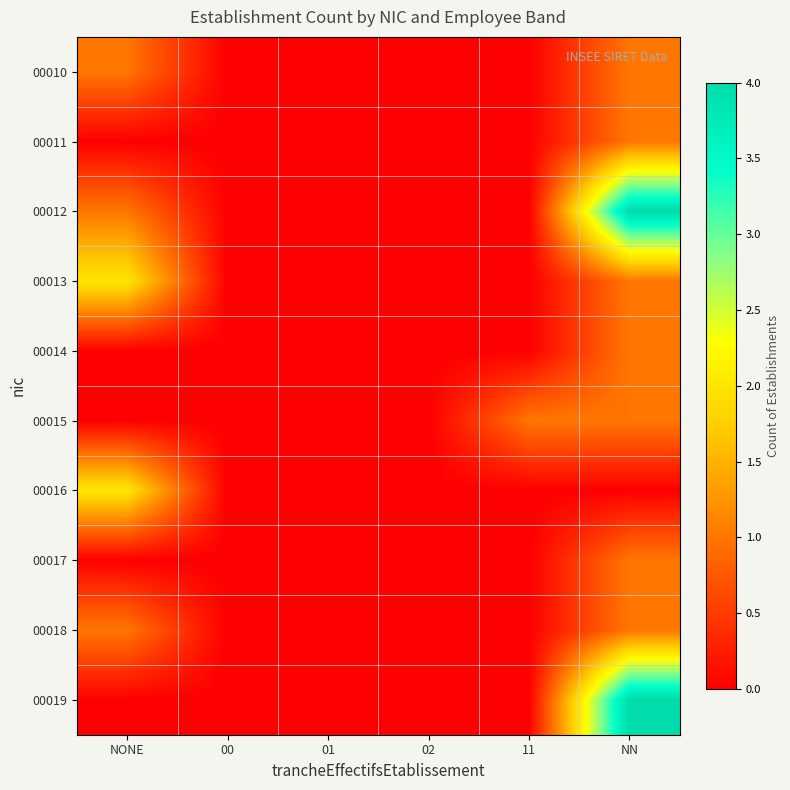

List the series in order of their peak value, lowest first.

00010, 00011, 00014, 00015, 00017, 00018, 00013, 00016, 00012, 00019